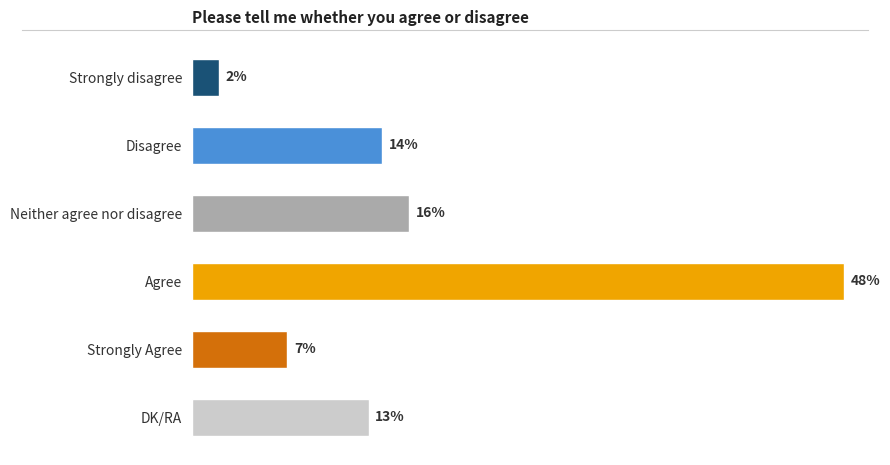

Between Agree and DK/RA, which is larger?

Agree